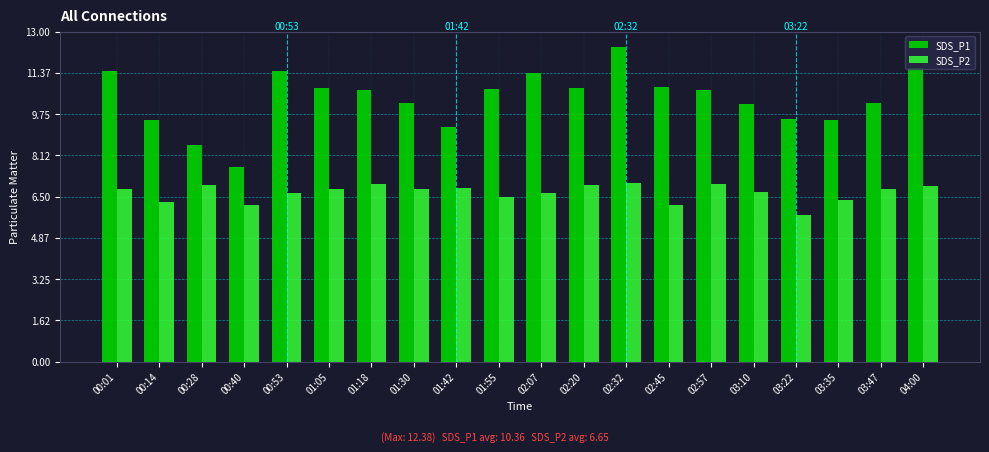

How many bars are there in total?

40